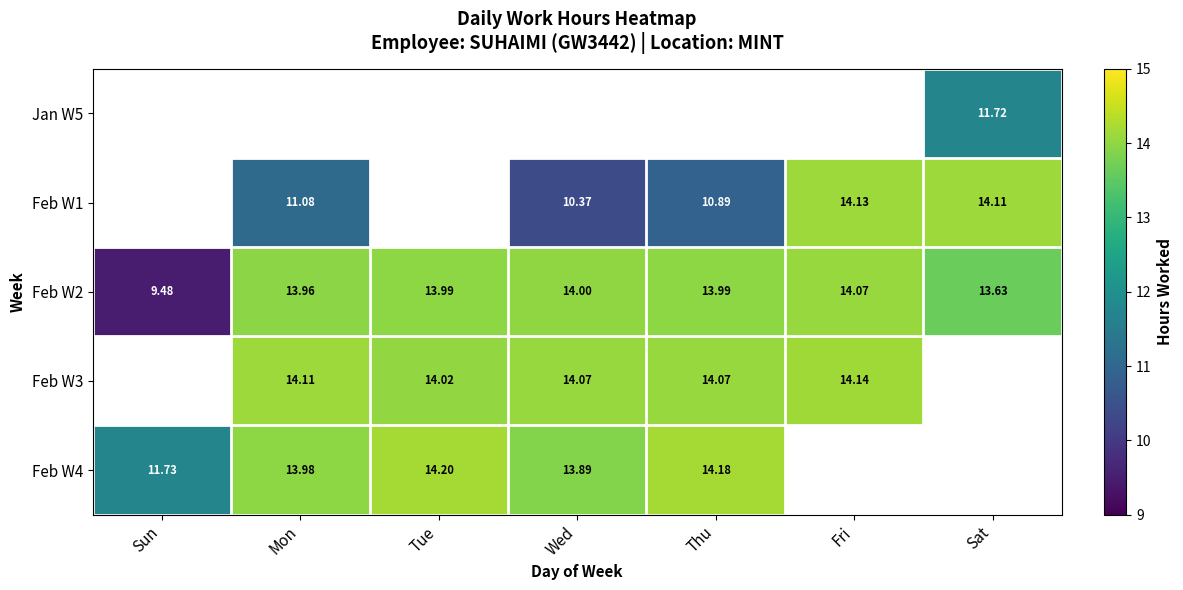

Is it true that Feb W2 equals 9.5 at Sun?

True